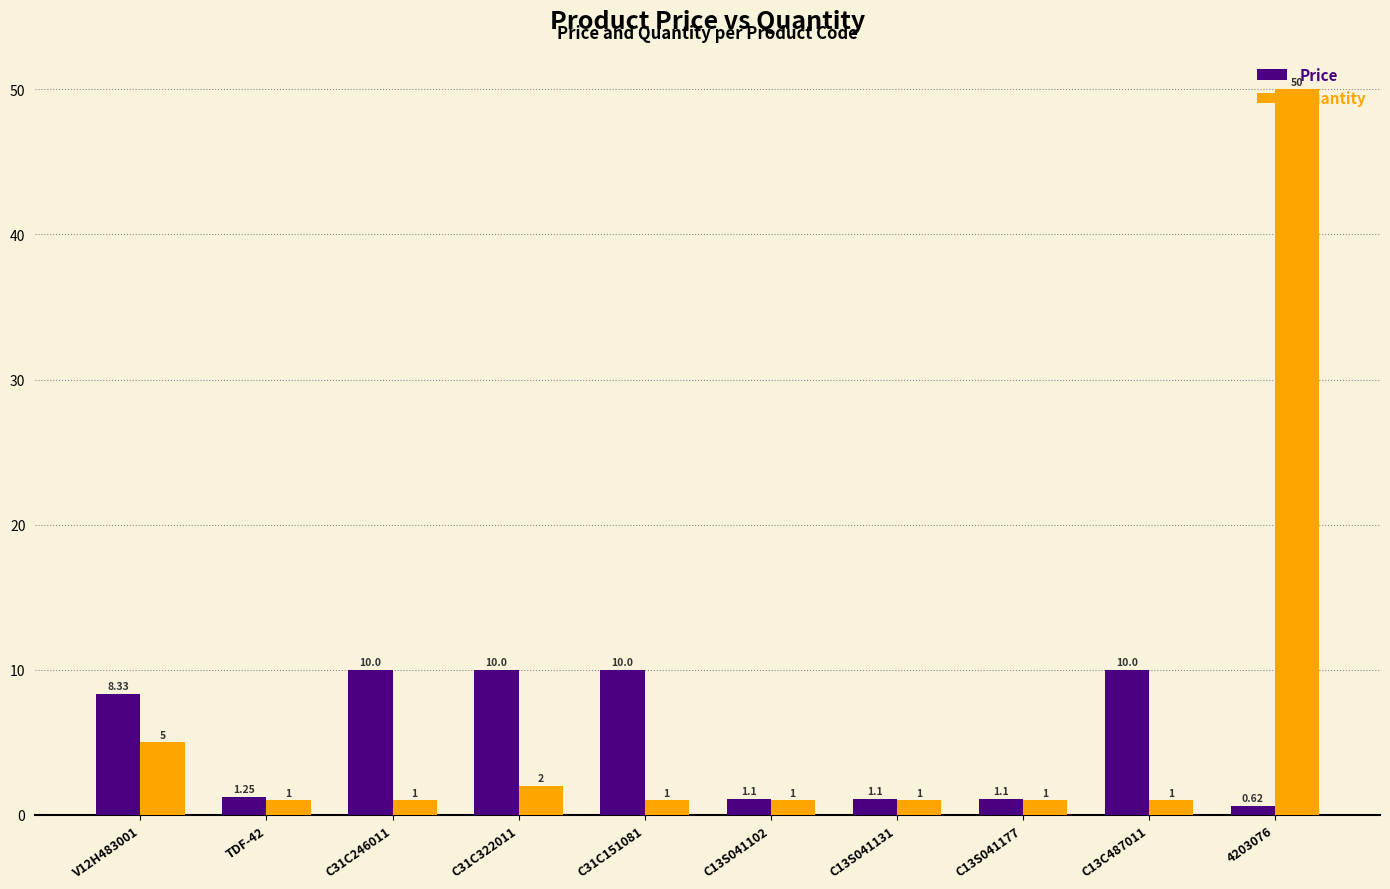

Which series has the largest range (max minus min)?

Quantity